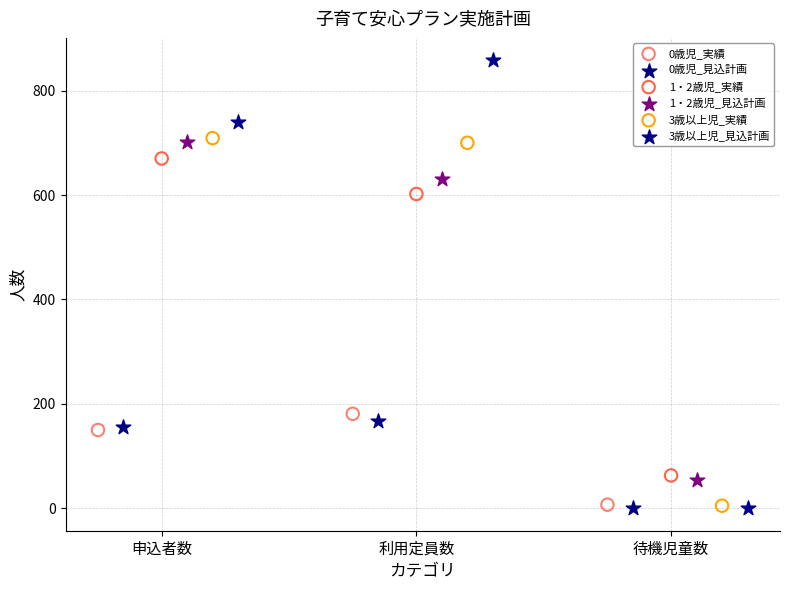

Which series has the widest spread of Y values?

3歳以上児_見込計画